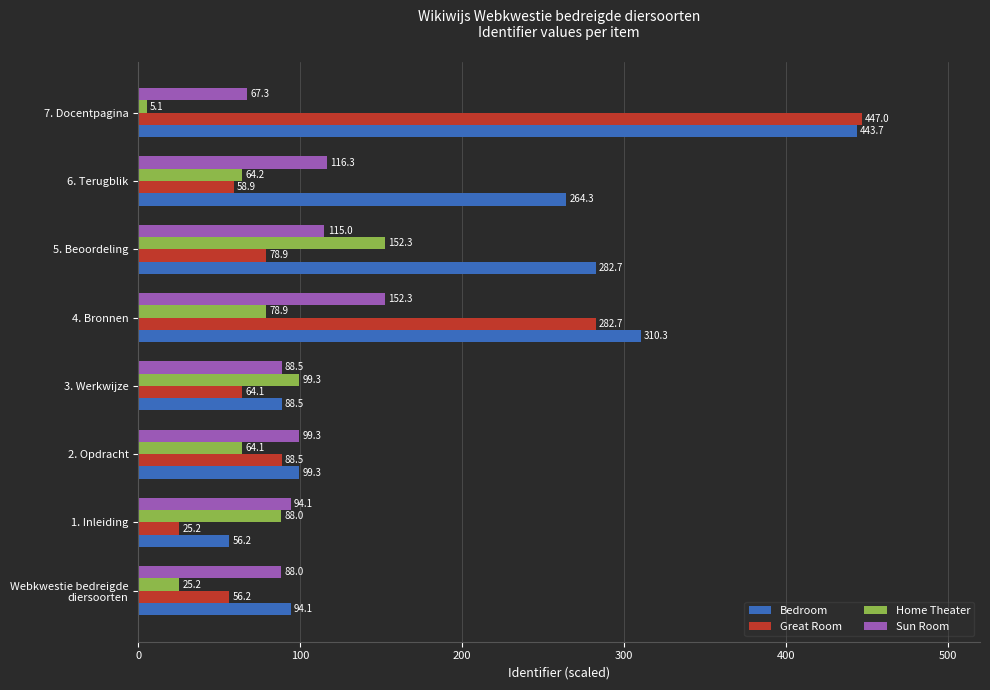

What is the difference between the maximum and minimum values in the Sun Room series?

85.0